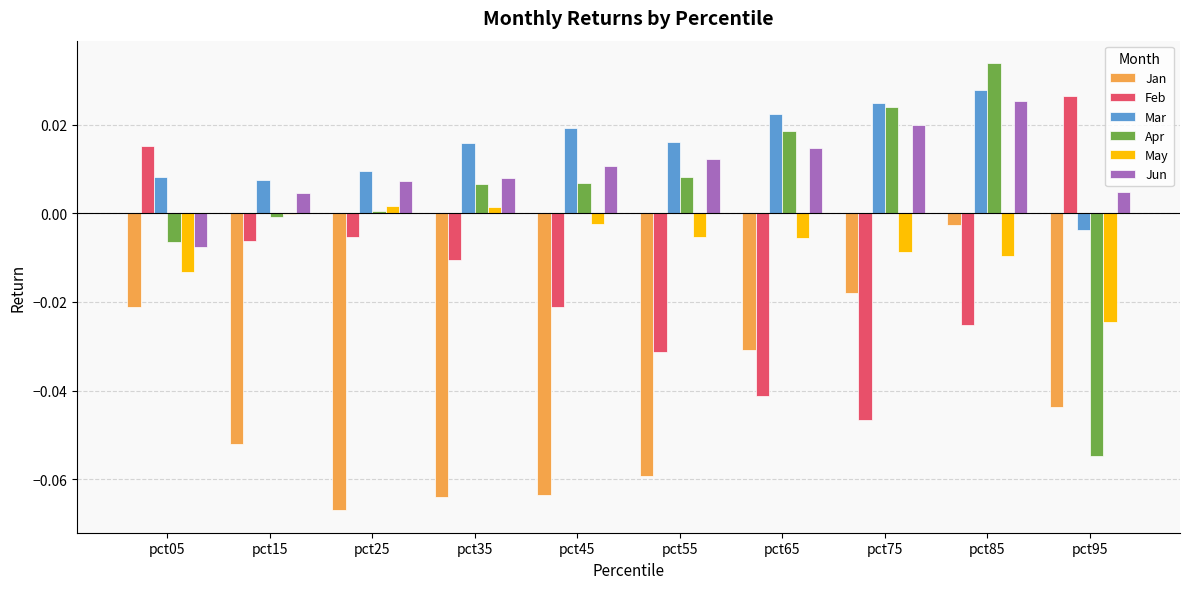

Are the bars horizontal?

No